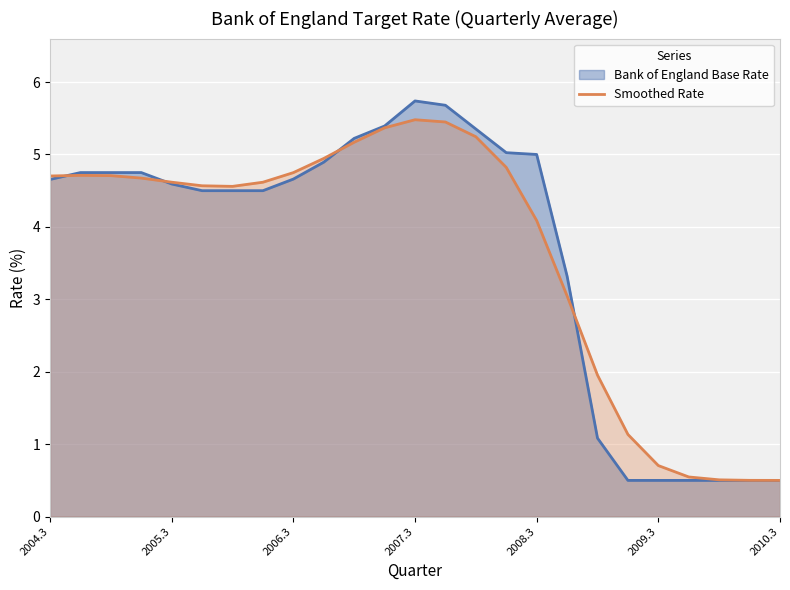

How many data points are above 4?

17